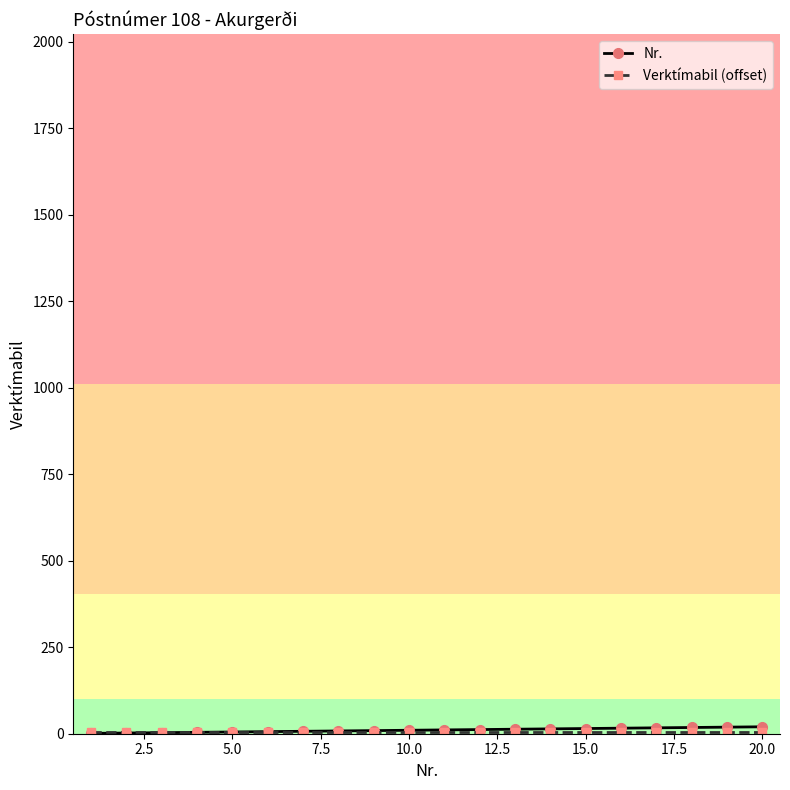

How many data points does each series have?

20